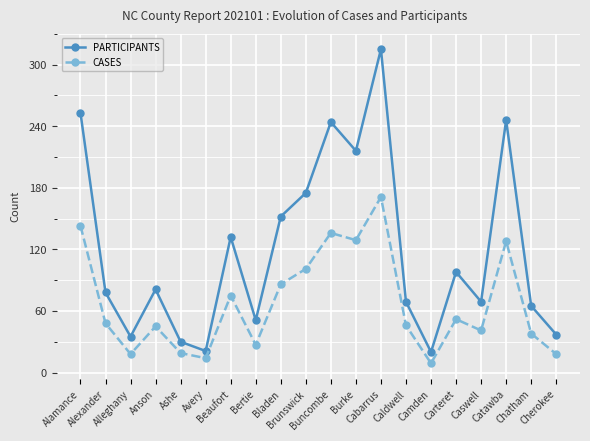

What is the average value of the CASES series?

67